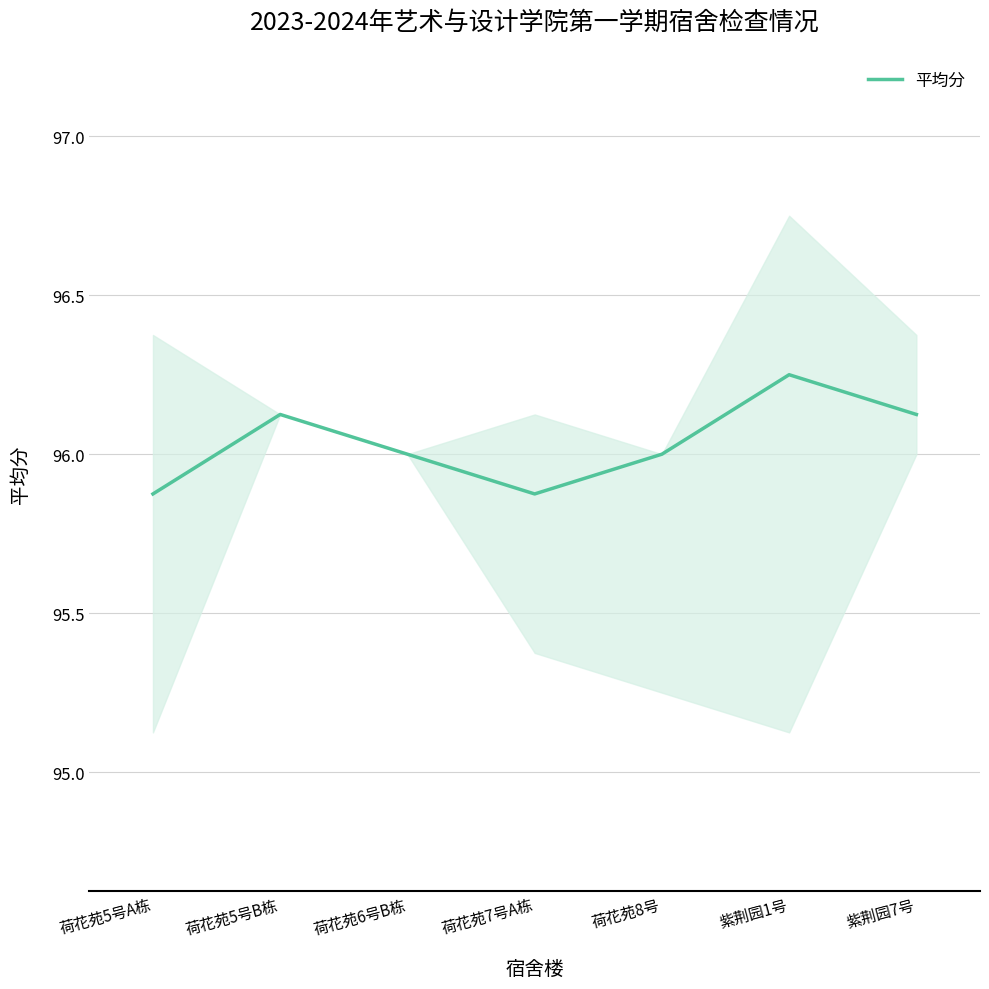

Between 紫荆园1号 and 荷花苑5号B栋, which is larger?

紫荆园1号